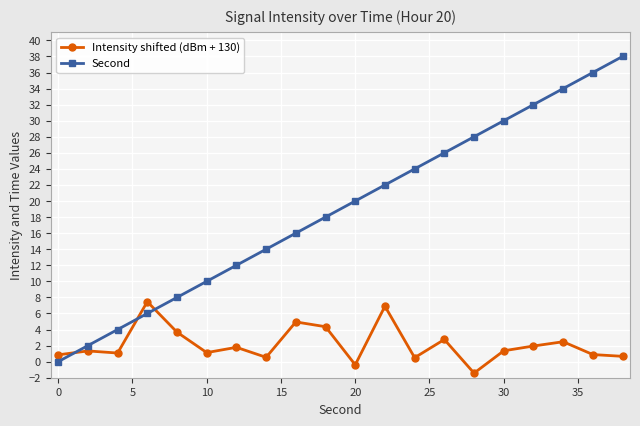

Does the chart display data point markers on the line(s)?

Yes